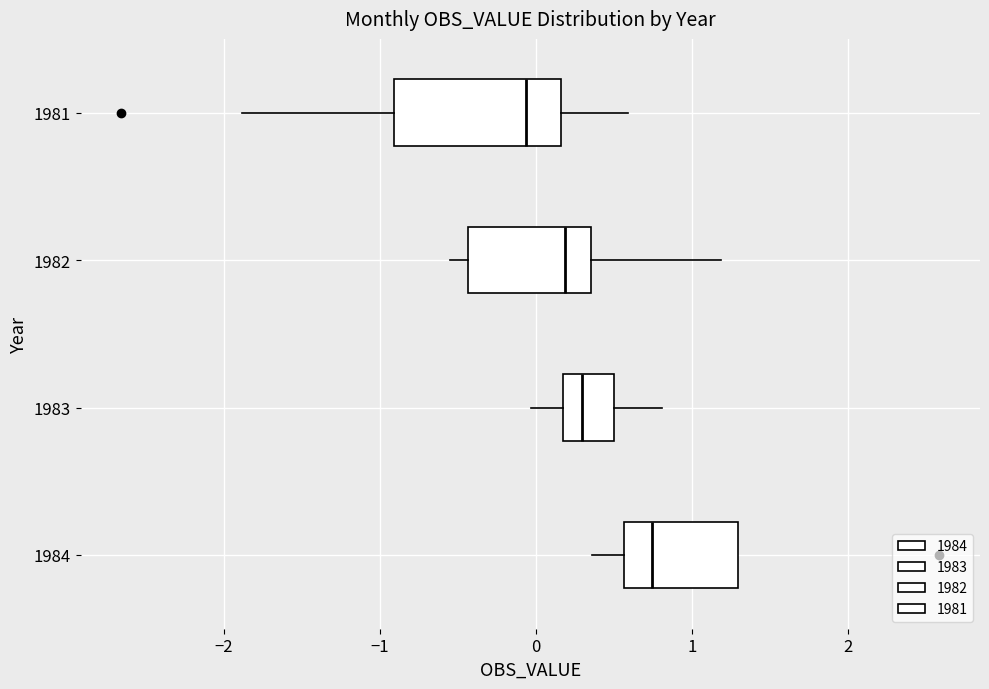

Which box's median line is the furthest to the right?

1984